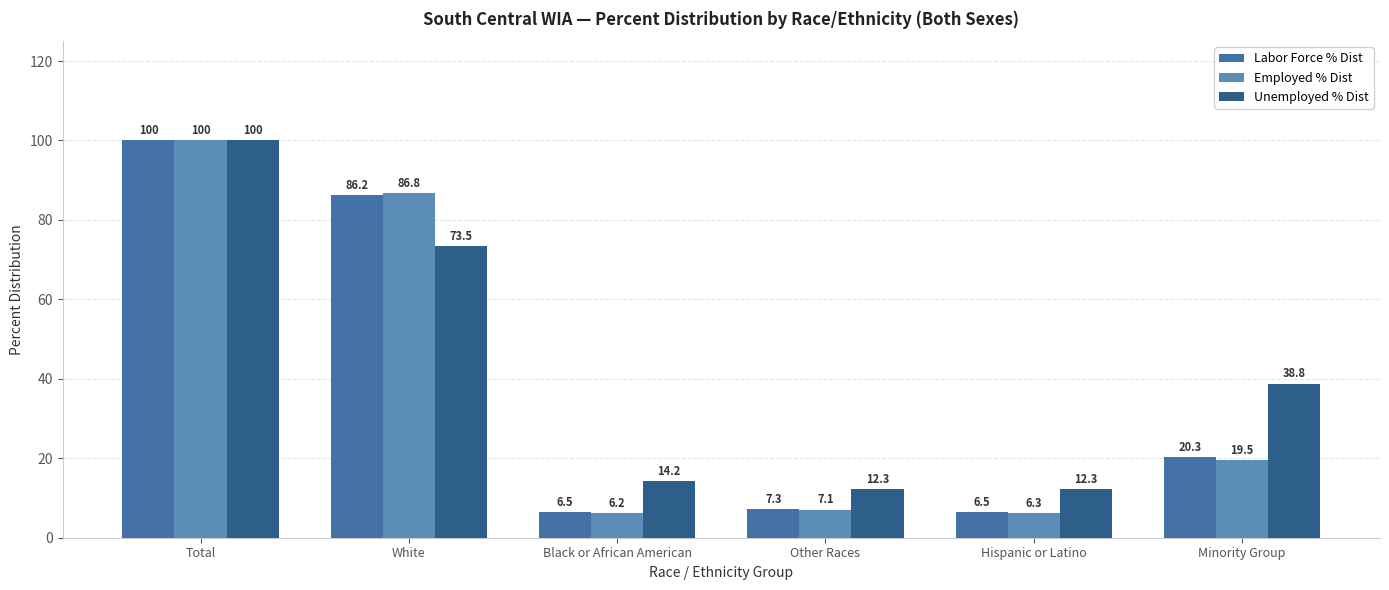

What is the sum of the Unemployed % Dist values at White and Black or African American?

87.7